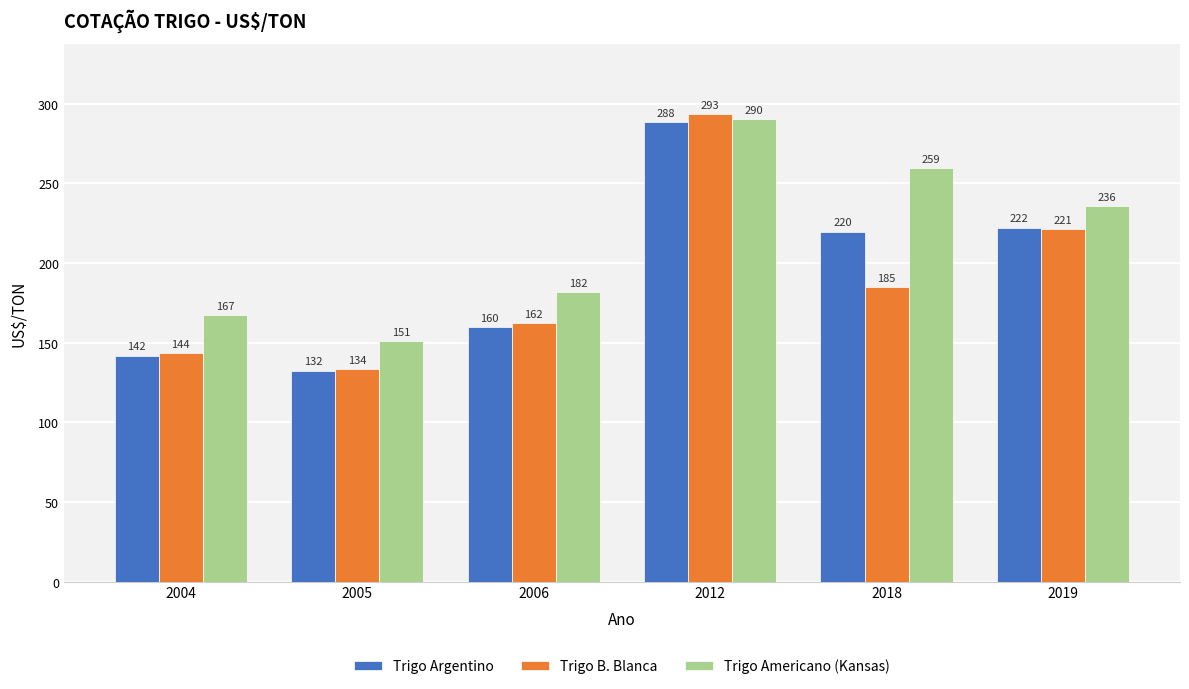

List the series in order of their overall mean, highest first.

Trigo Americano (Kansas), Trigo Argentino, Trigo B. Blanca